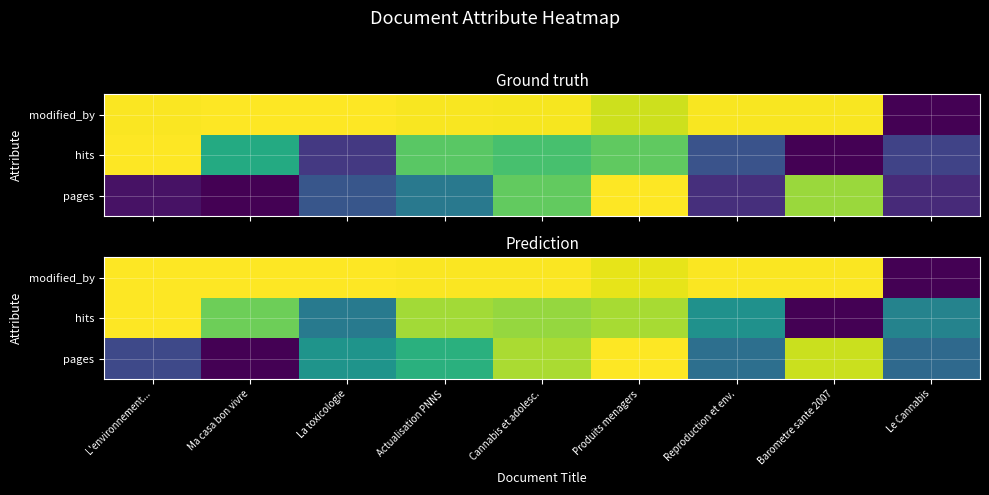

List the series in order of their peak value, highest first.

modified_by, hits, pages